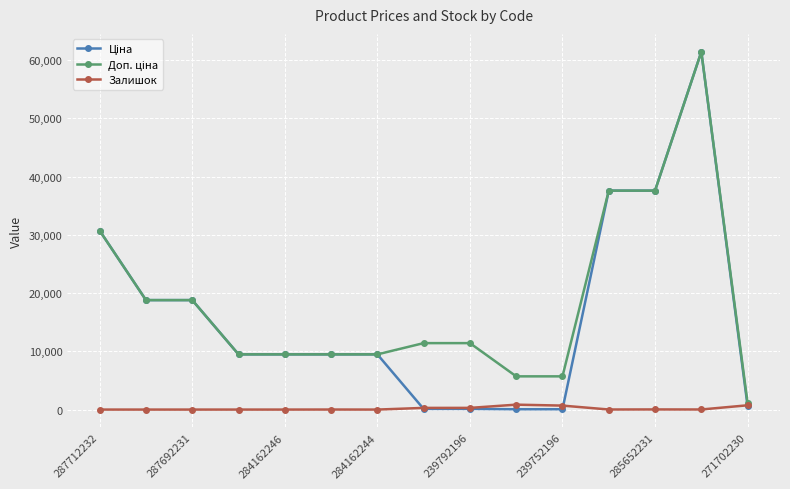

How many times do Залишок and Ціна cross each other?

3